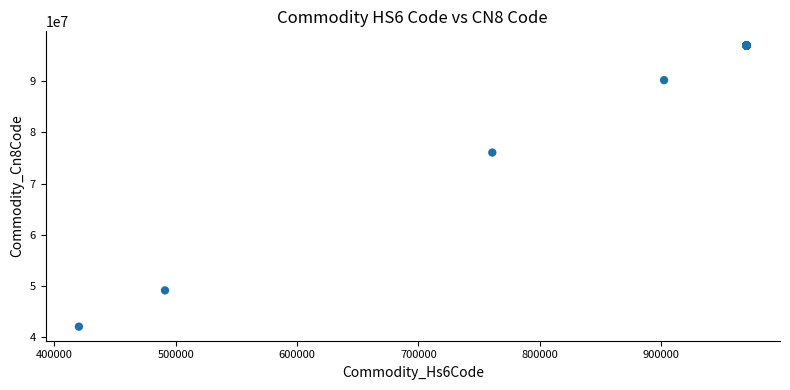

What Y value in the scatter plot is closest to 69529450?

76081000